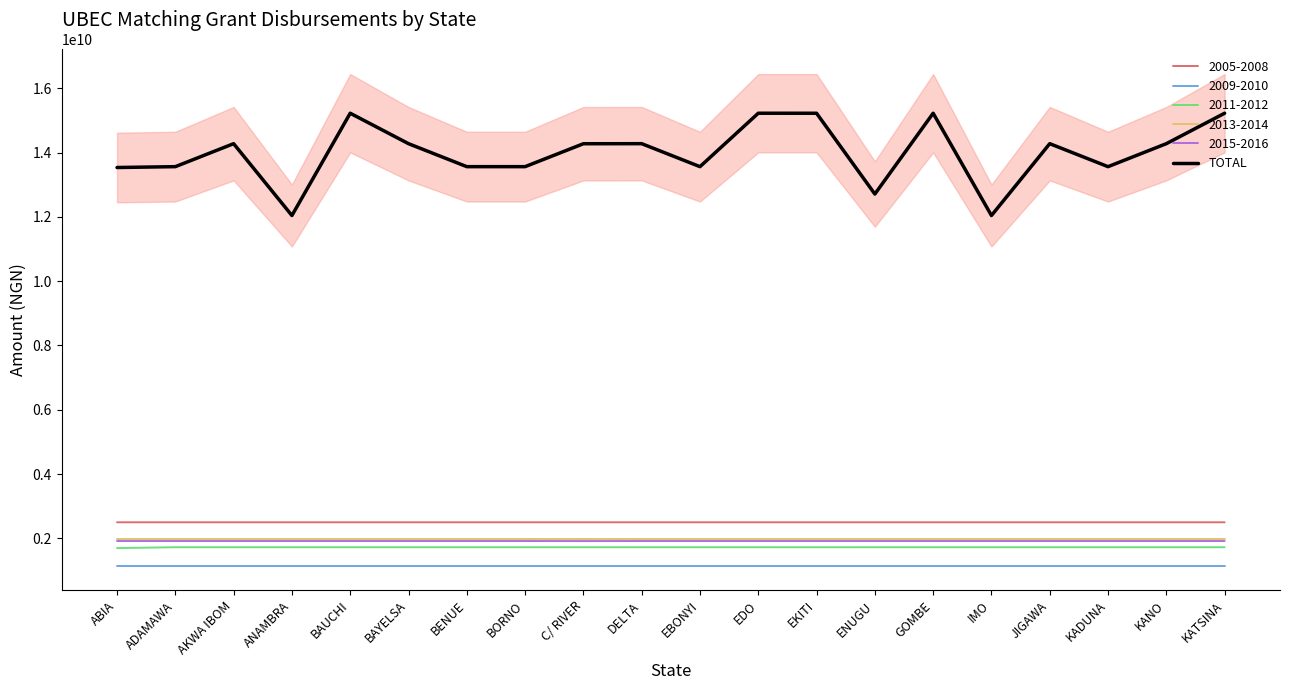

How many lines are shown in the chart?

1